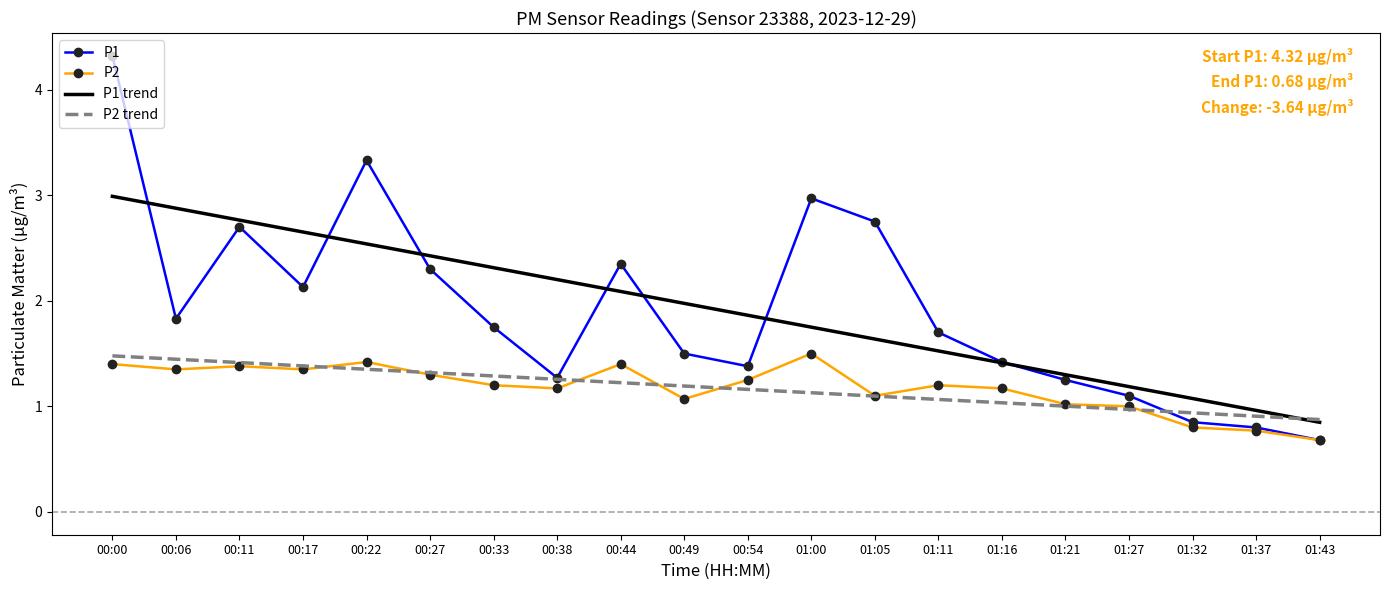

What is the highest value of the P2 series?

1.5